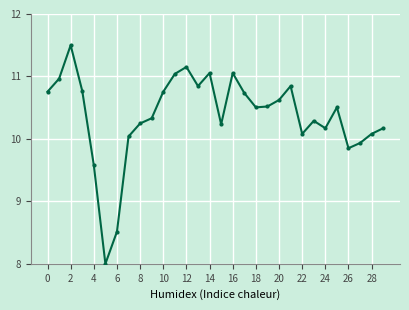

What is the difference between the second highest and second lowest values?

2.6